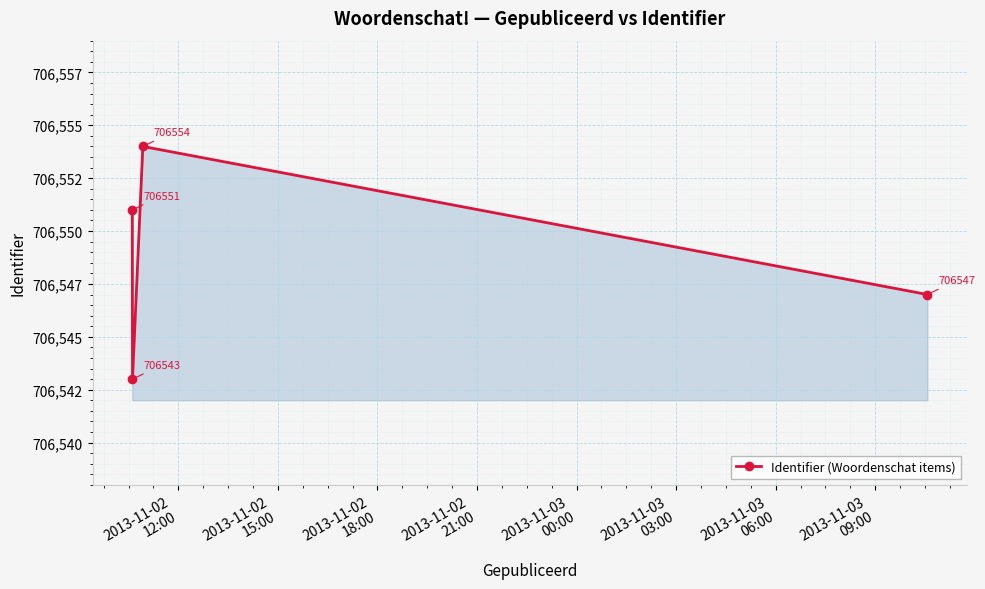

Does the chart have visible grid lines?

Yes